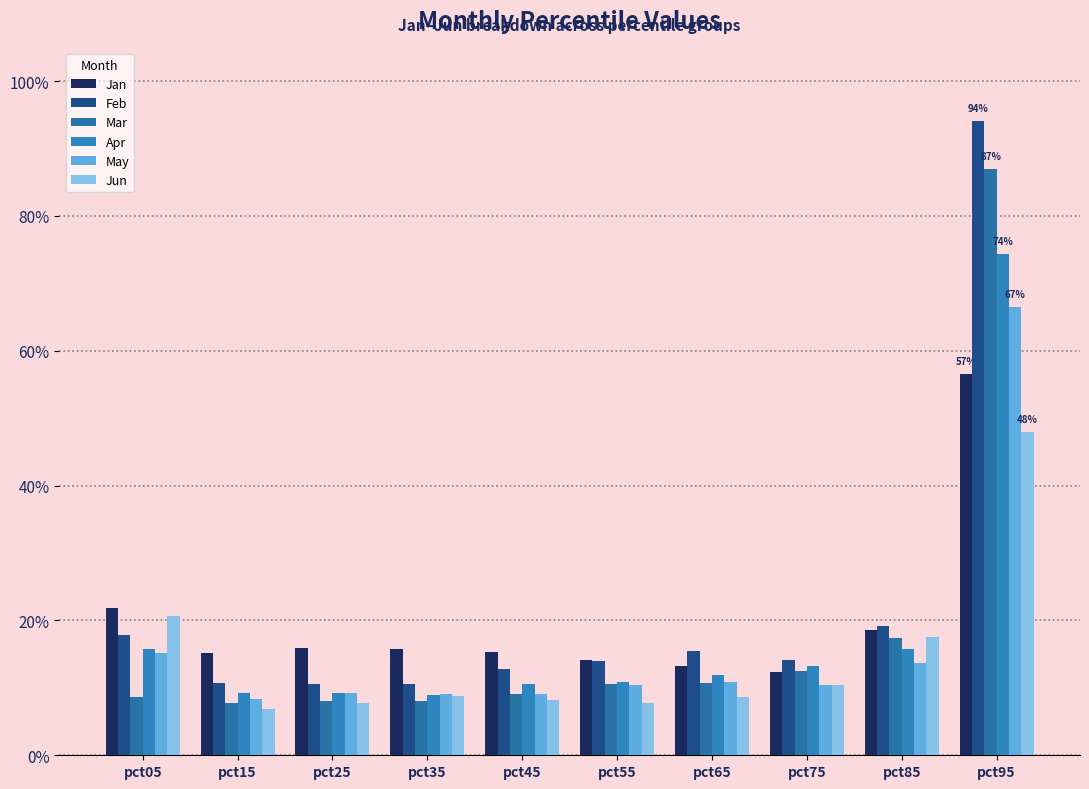

At pct05, list the series in order from smallest to largest.

Mar, May, Apr, Feb, Jun, Jan